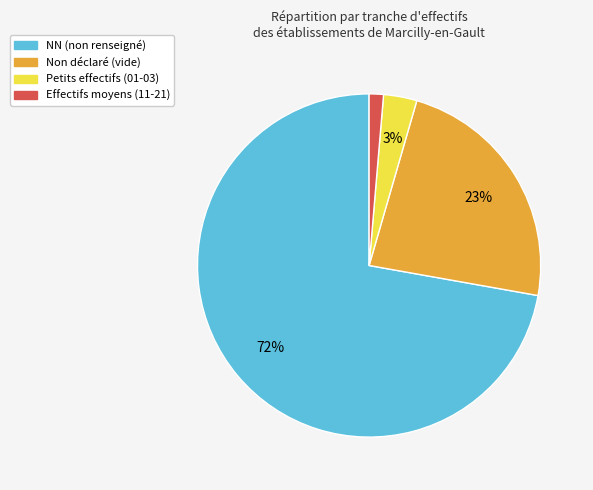

To the nearest percent, what is the average slice percentage?

25%